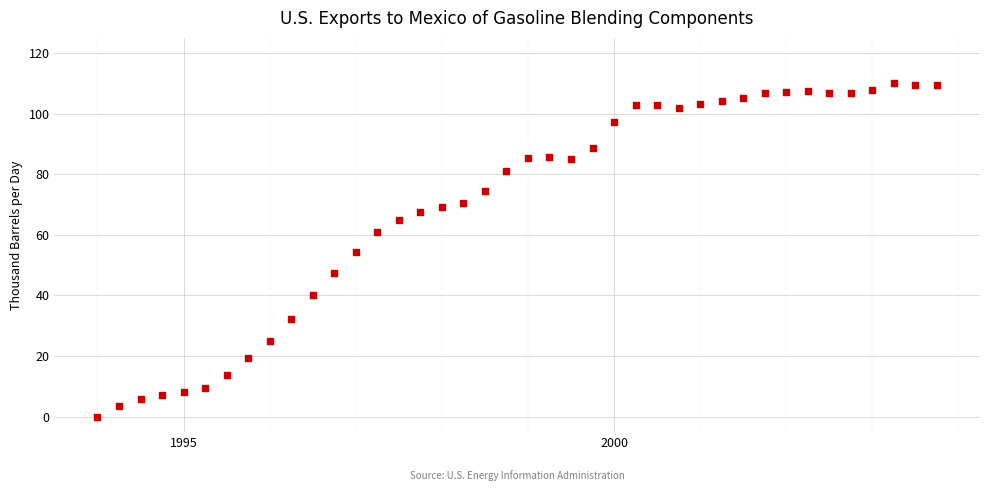

What is the range of Y values (max minus min)?

110.0